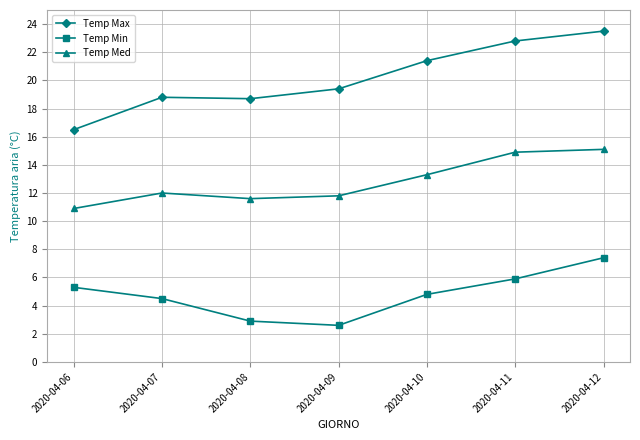

What is the value of the Temp Max point at the 5th from the left?

21.4